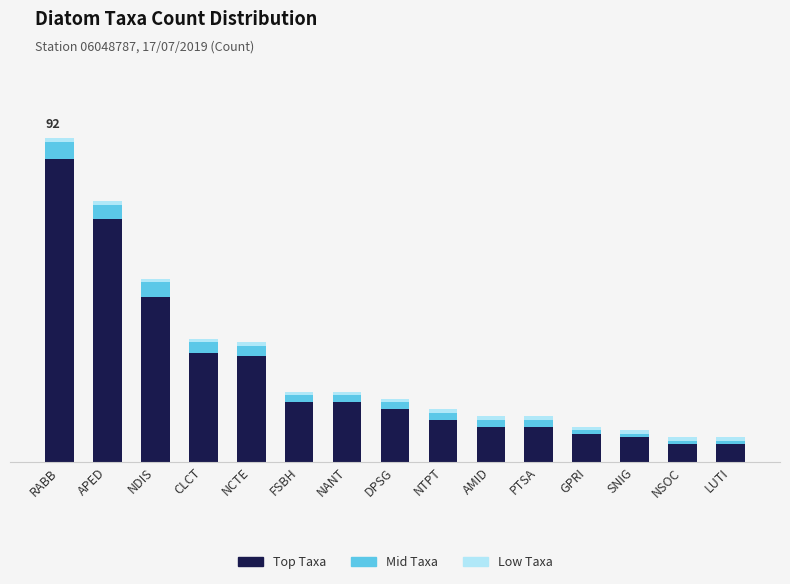

Does the chart contain stacked bars?

Yes